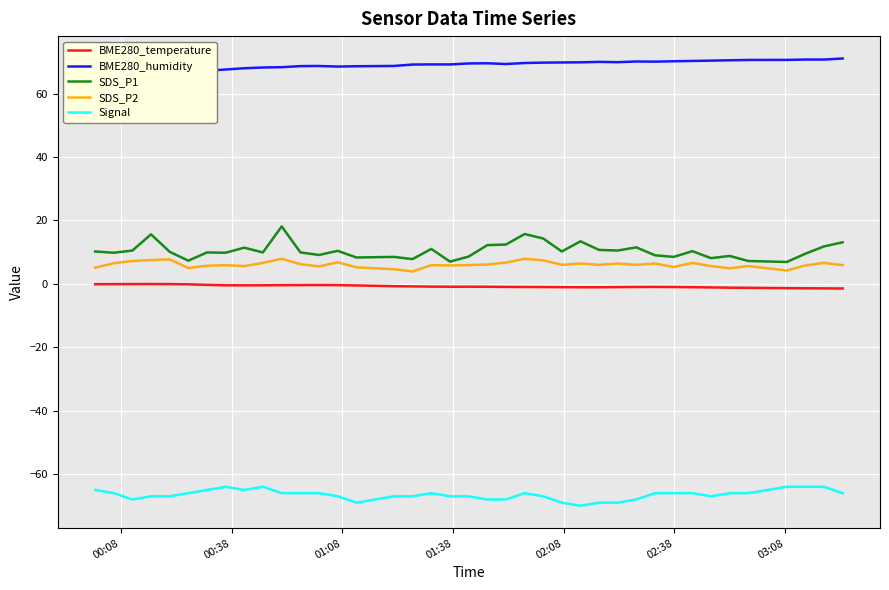

What is the maximum value for SDS_P1?

18.1